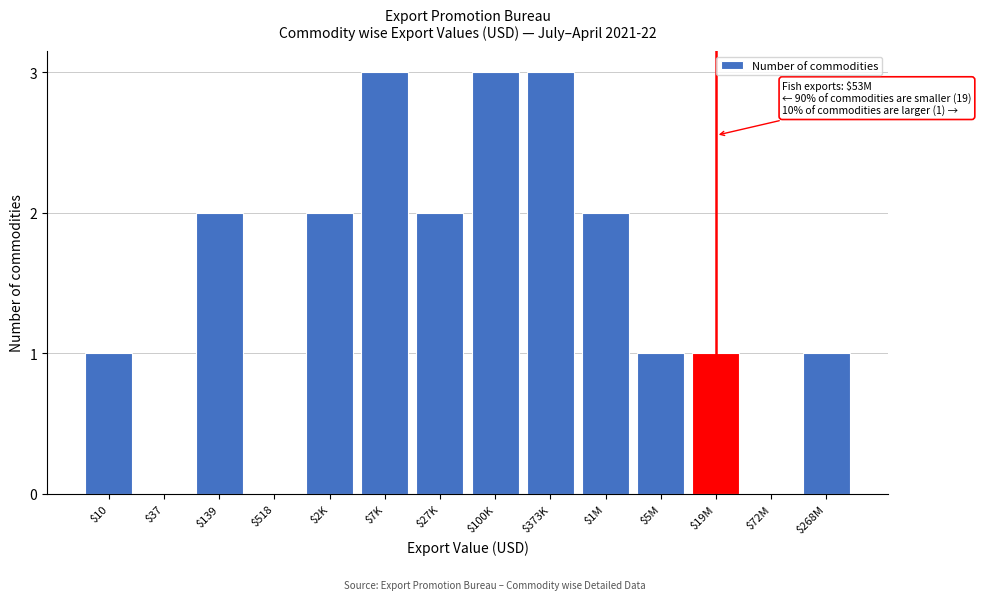

The value at $268M is 1. True or false?

True